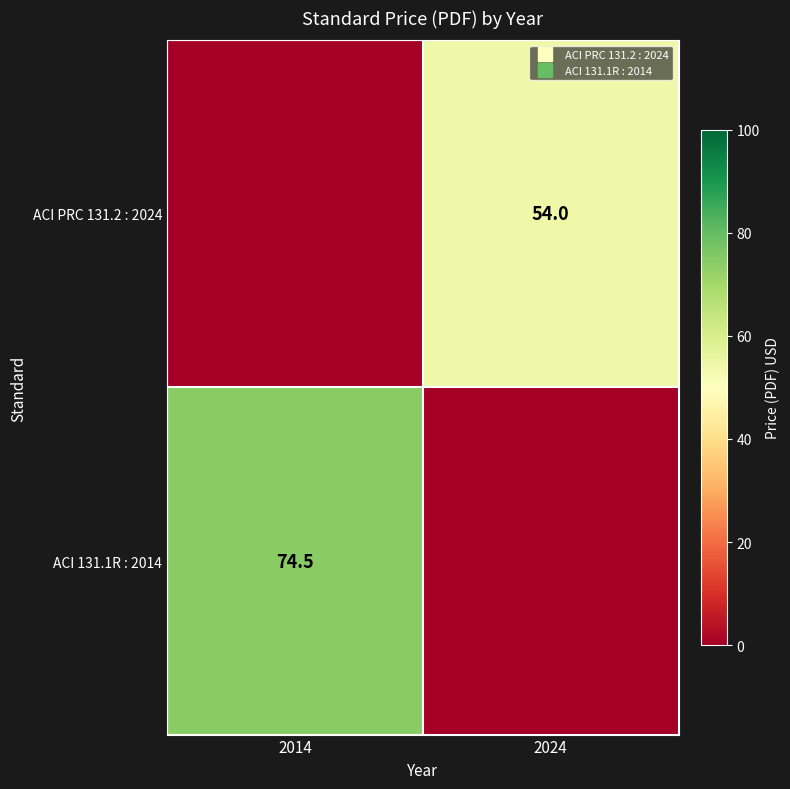

The value of ACI 131.1R : 2014 at 2024 is 0.0. True or false?

True